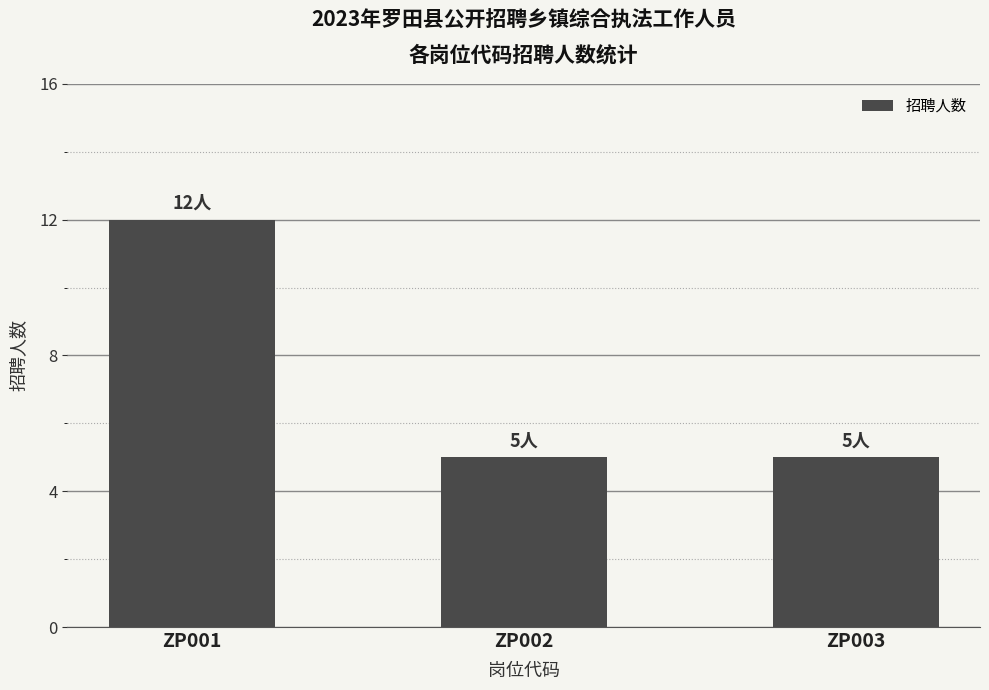

Are the bars horizontal?

No